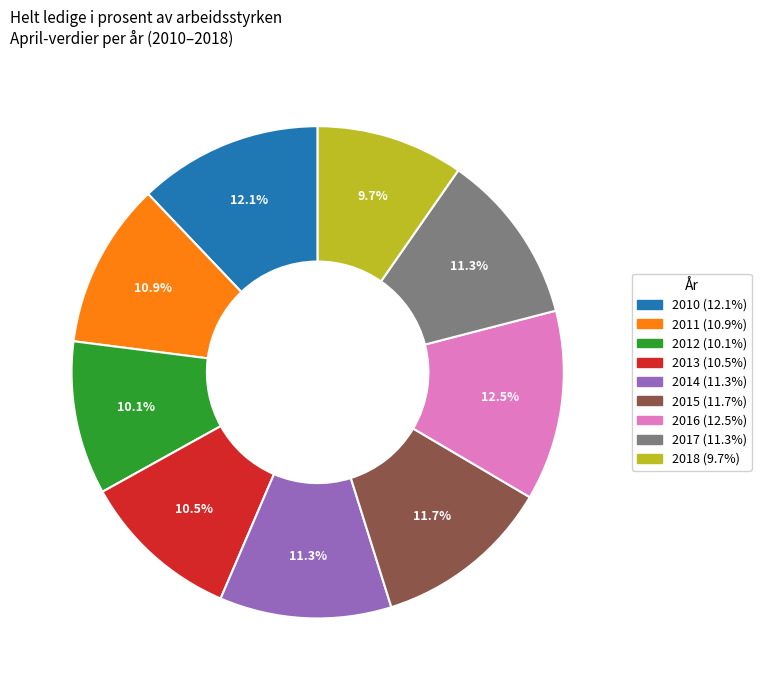

Is the sum of 2016 and 2011 greater than half?

No